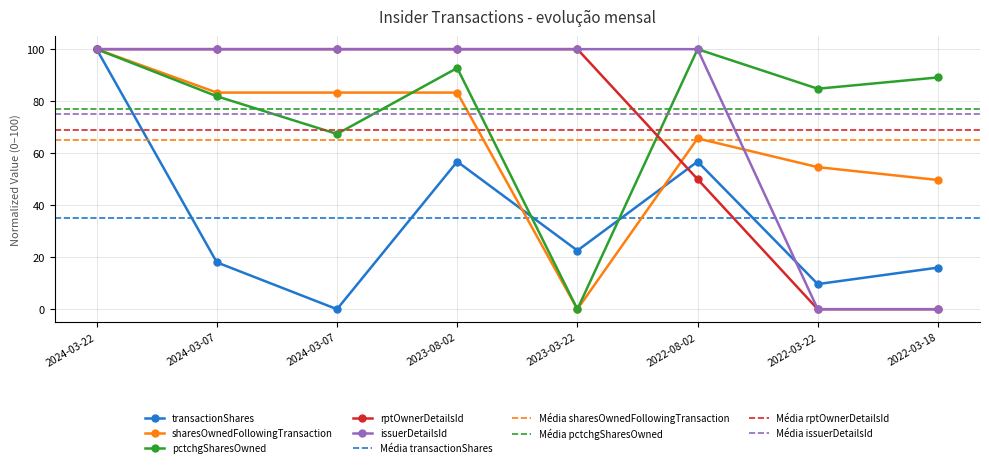

What is the average value of the rptOwnerDetailsId series?

68.8